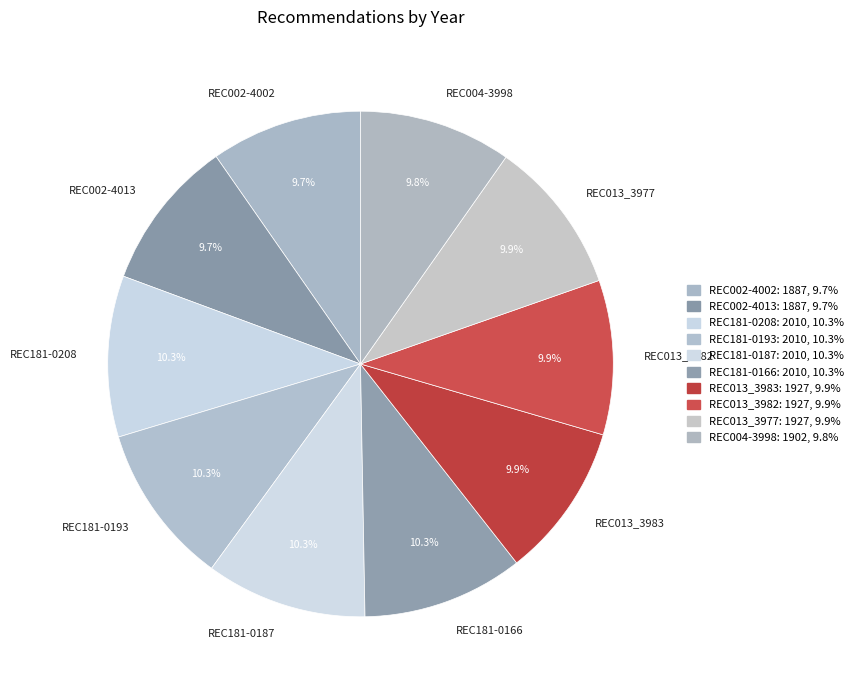

Do REC013_3977 and REC002-4002 together represent more than half of the pie?

No